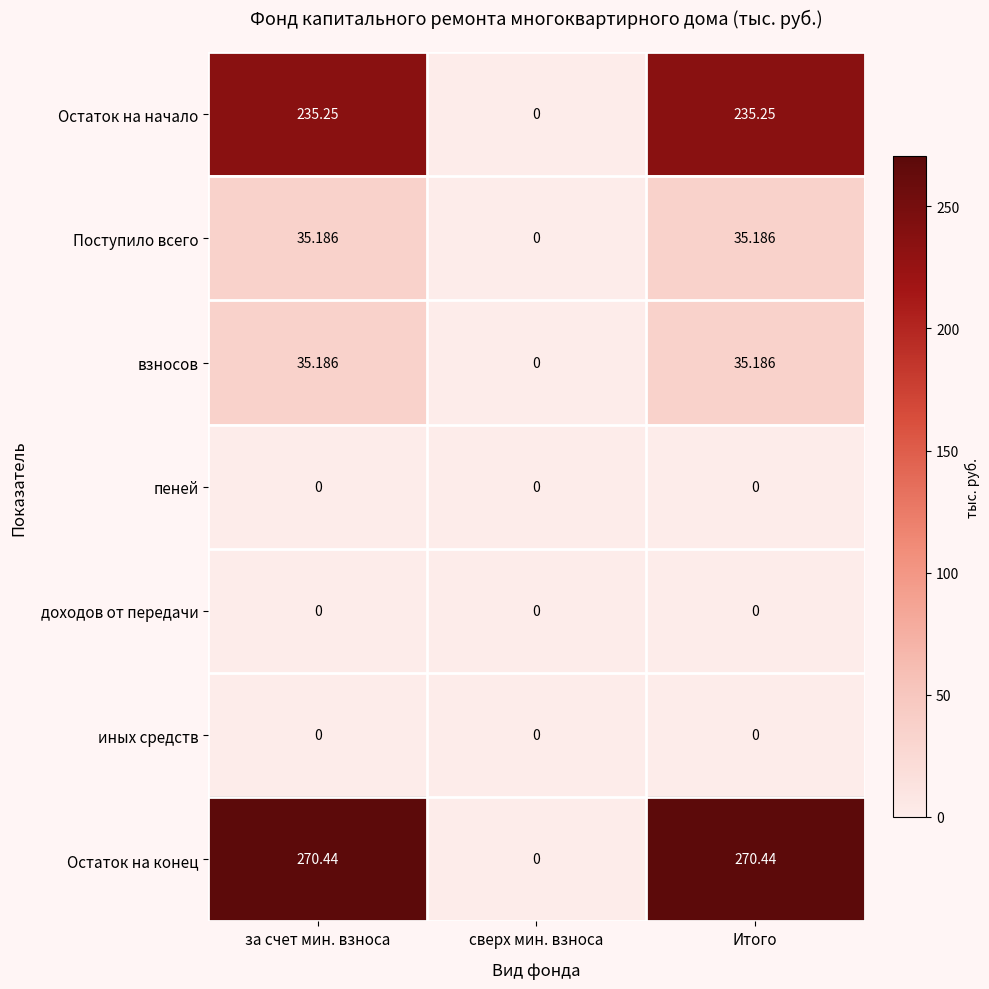

At which label is Остаток на конец closest to 135?

сверх мин. взноса